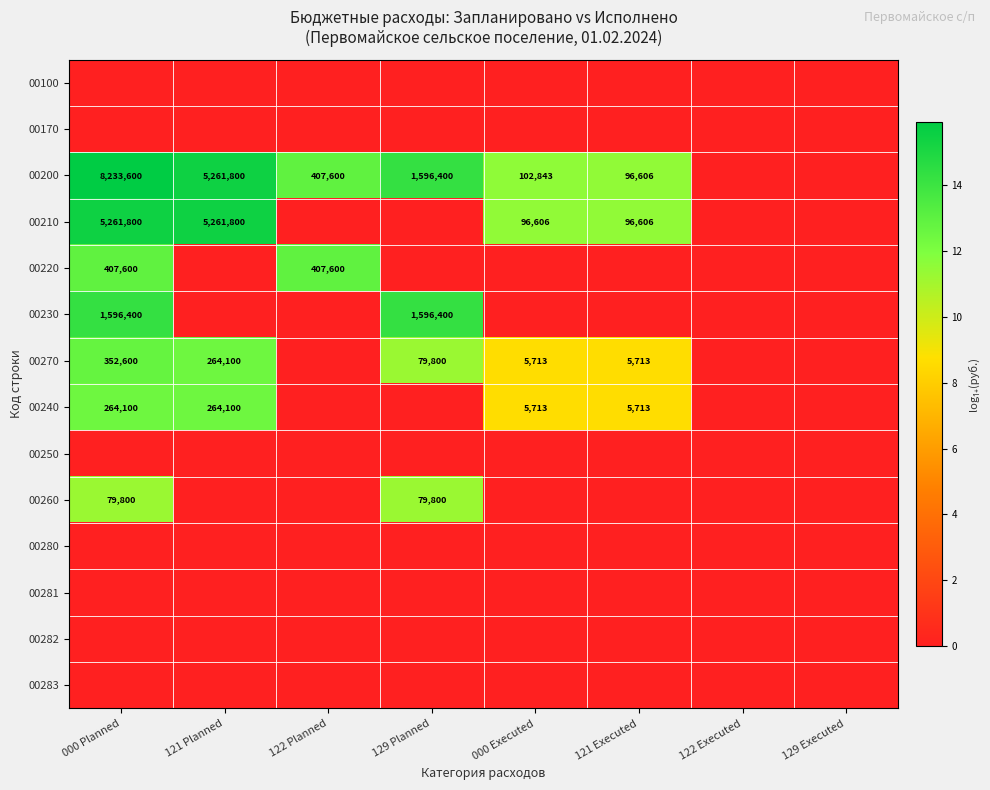

True or false: 00260 has a value of 40577 at 129 Planned.

False